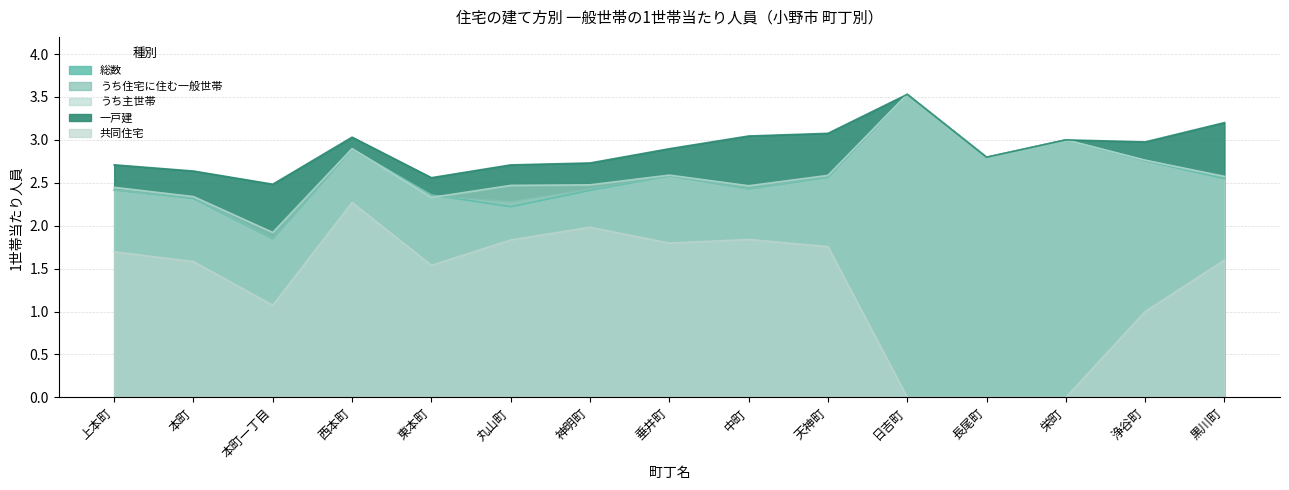

At which category is the sum across all series the highest?

日吉町